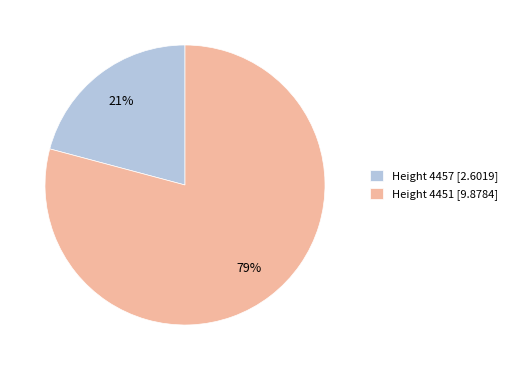

To the nearest percent, what is the average slice percentage?

50%